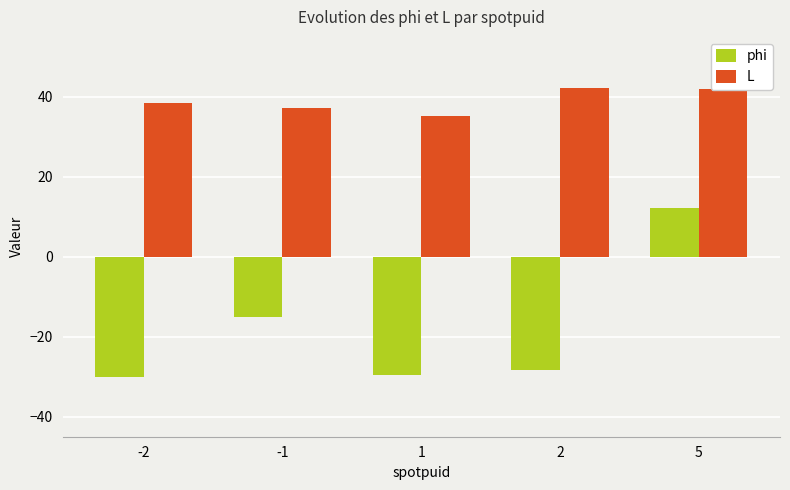

What is the sum of all phi values?

-90.5